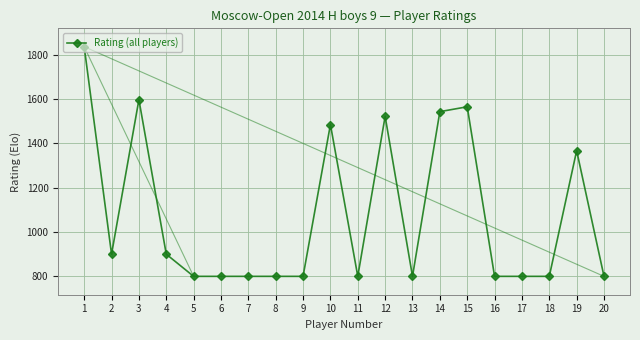

What is the smallest value displayed?

800